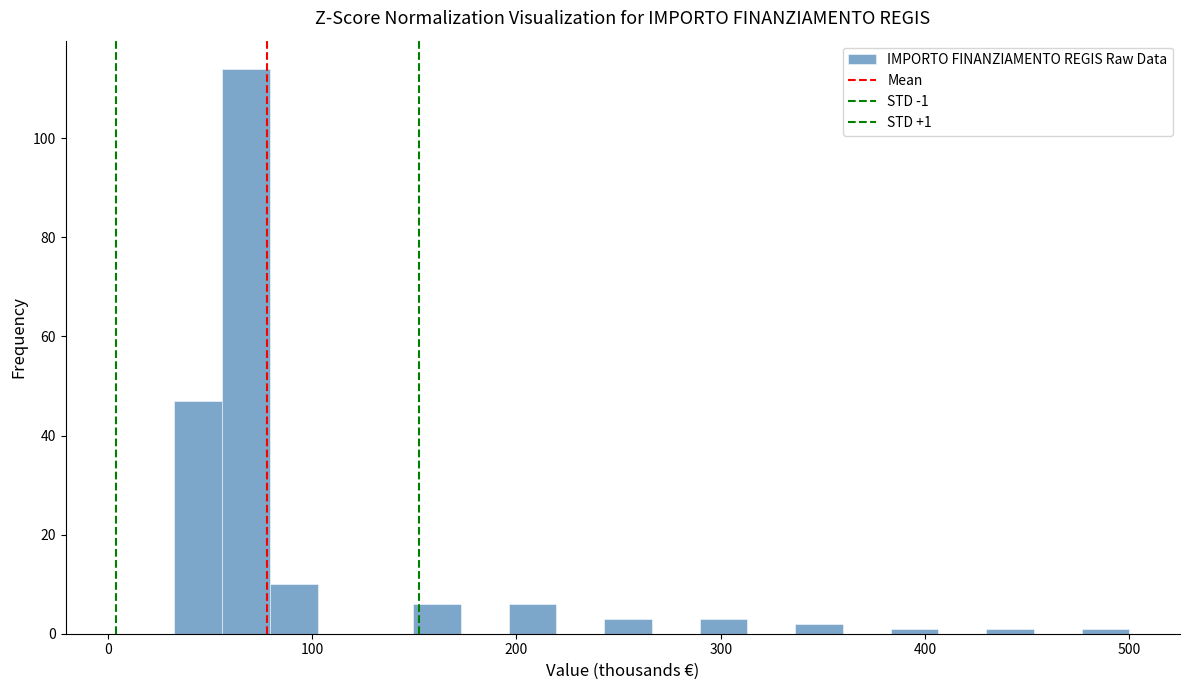

Read against the x-axis, roughly where is the centre of the tallest bar?

70